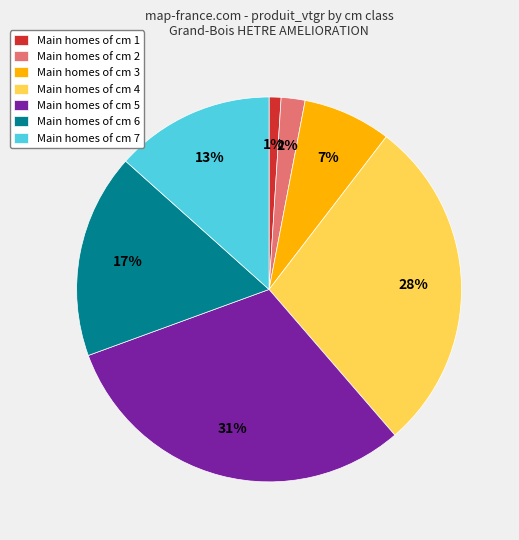

Between Main homes of cm 4 and Main homes of cm 1, which is larger?

Main homes of cm 4